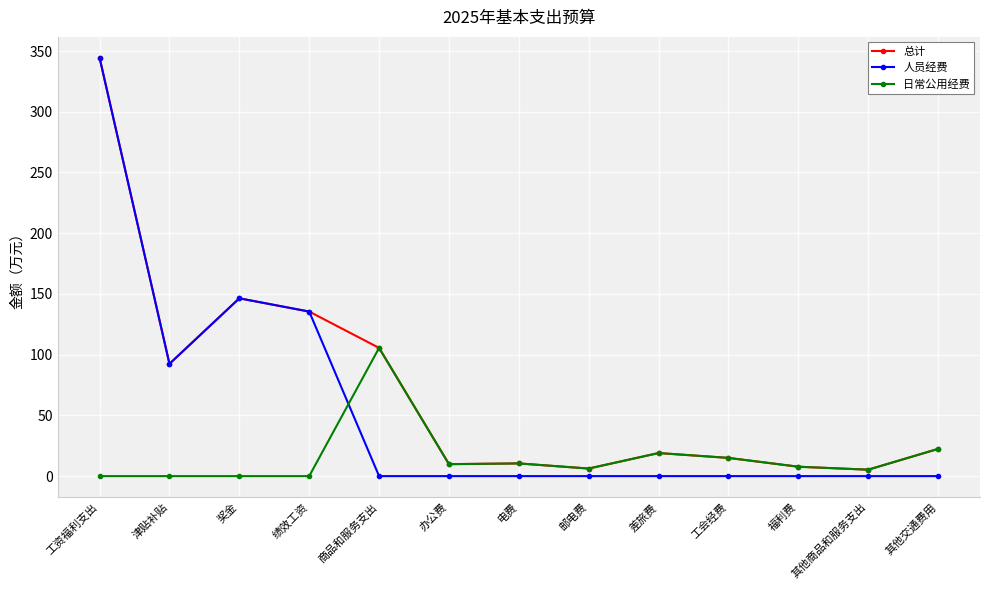

How many lines are shown in the chart?

3